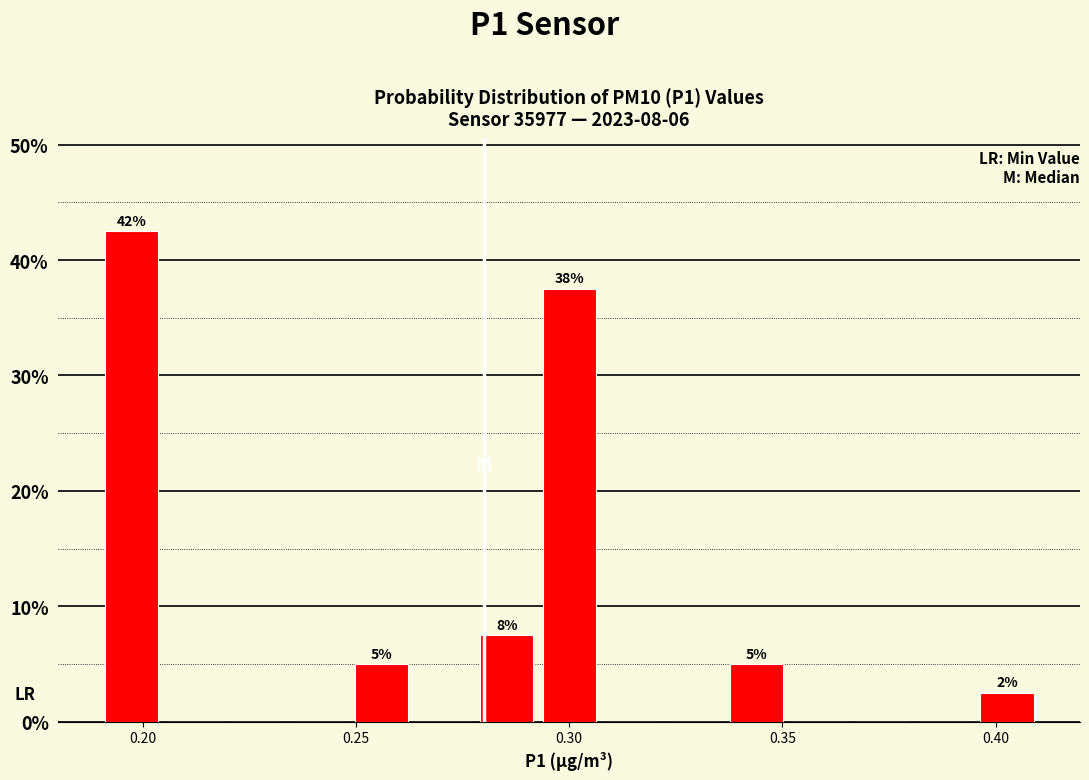

Read against the x-axis, roughly where is the centre of the tallest bar?

0.195